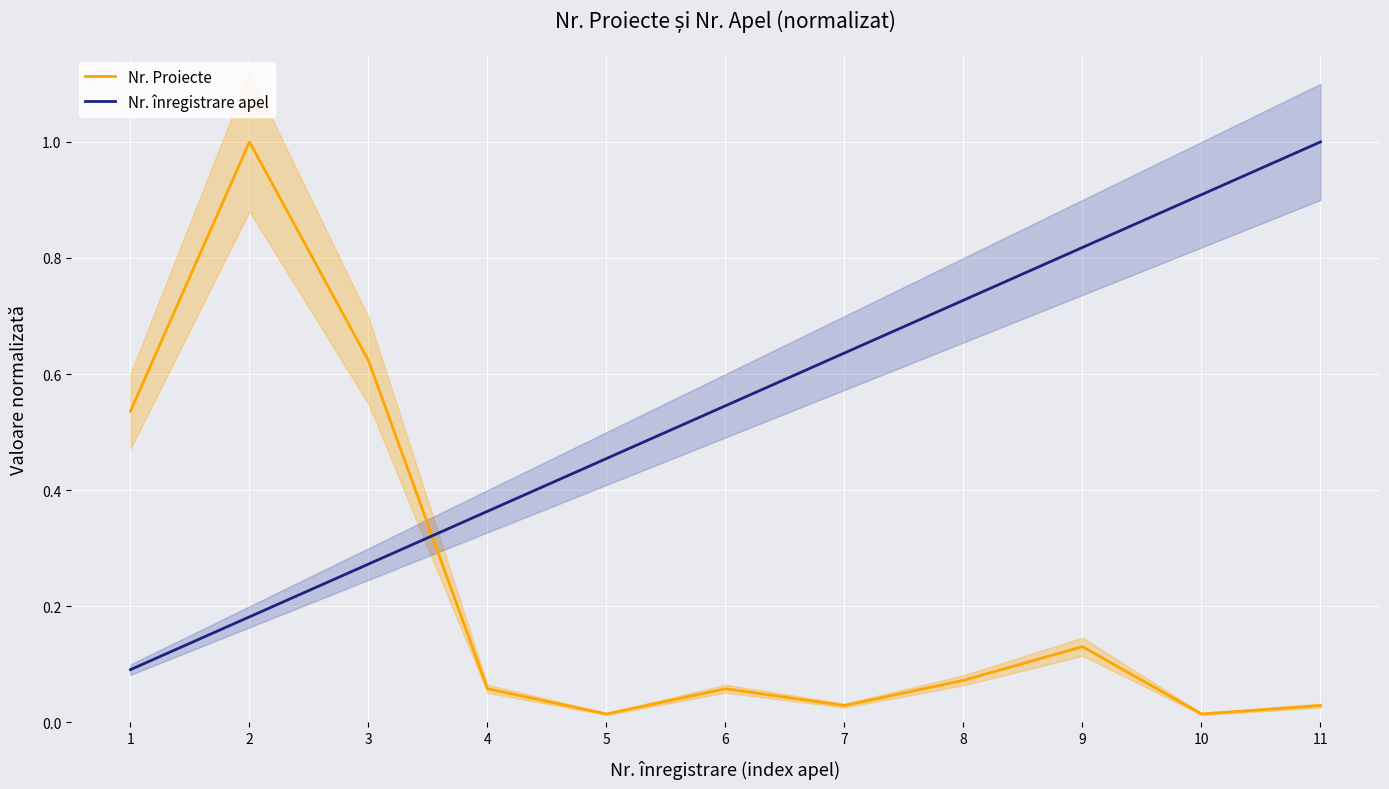

List the series in order of their peak value, lowest first.

Nr. Proiecte, Nr. înregistrare apel